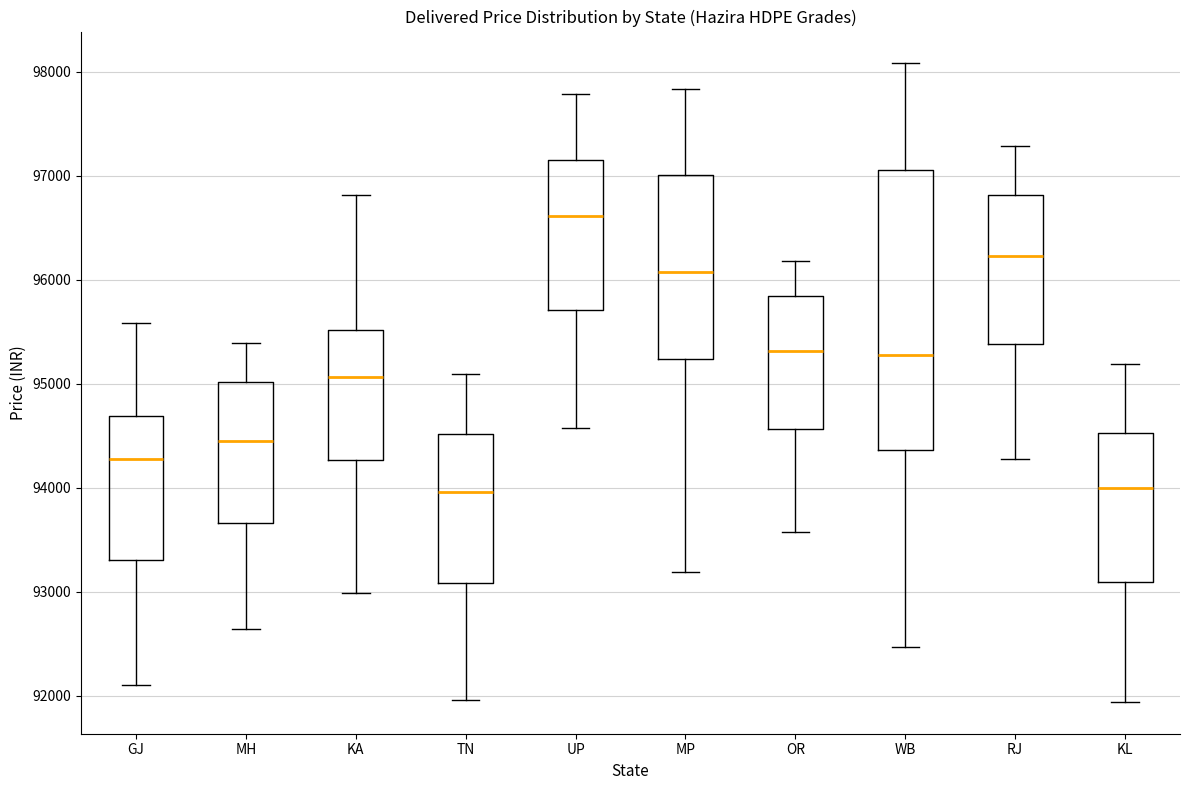

Where is the upper edge of the box for MP on the y-axis? The values are not printed on the chart, so give them approximately, as read against the axis.

97000